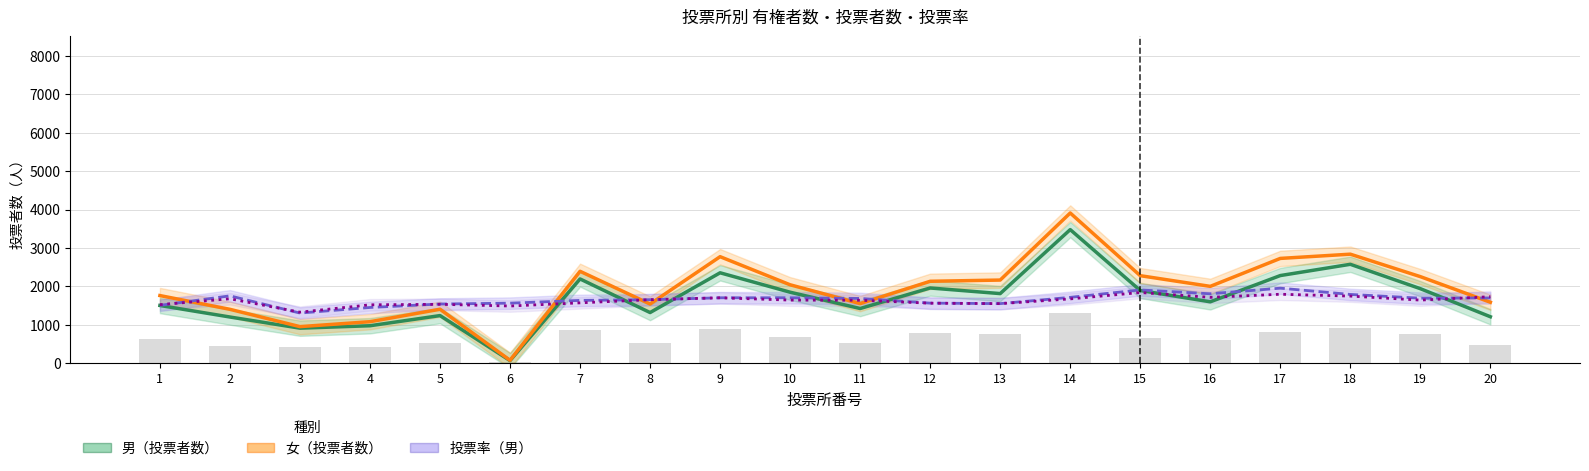

What is the lowest value of the 投票率（男）×30 series?

1307.7